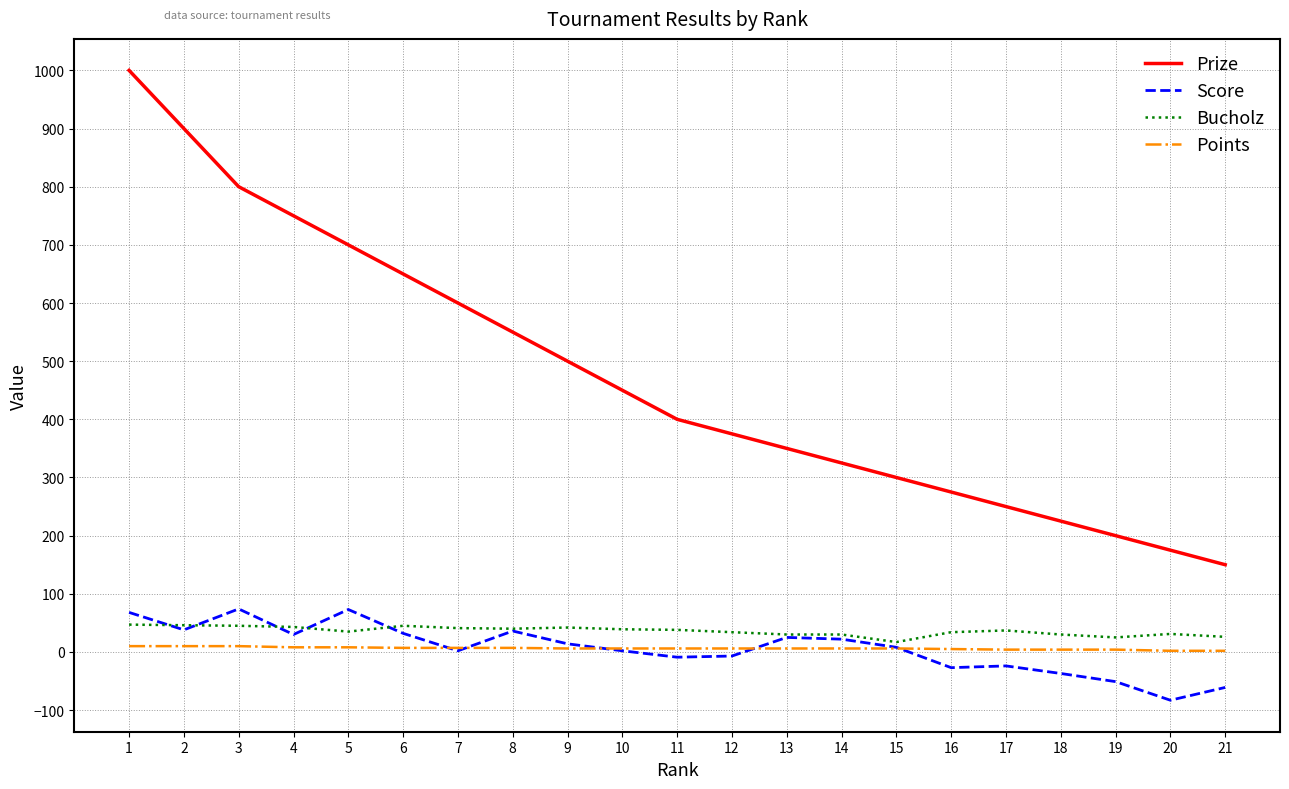

The value of Prize at 16 is 275. True or false?

True